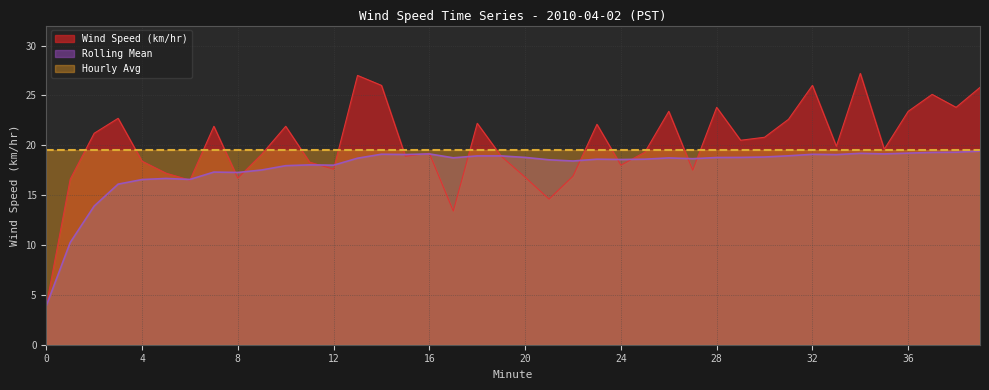

What is the highest value of the Wind Speed (km/hr) series?

27.2